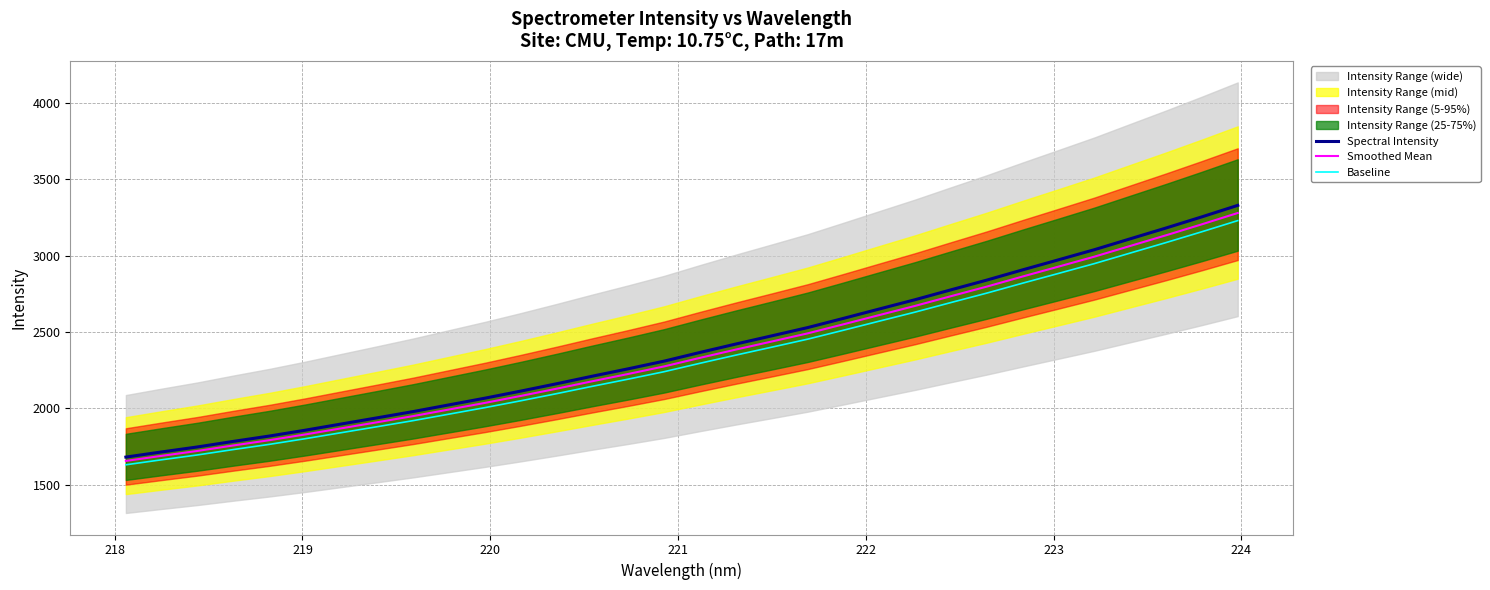

What is the maximum value for Baseline?

3228.9